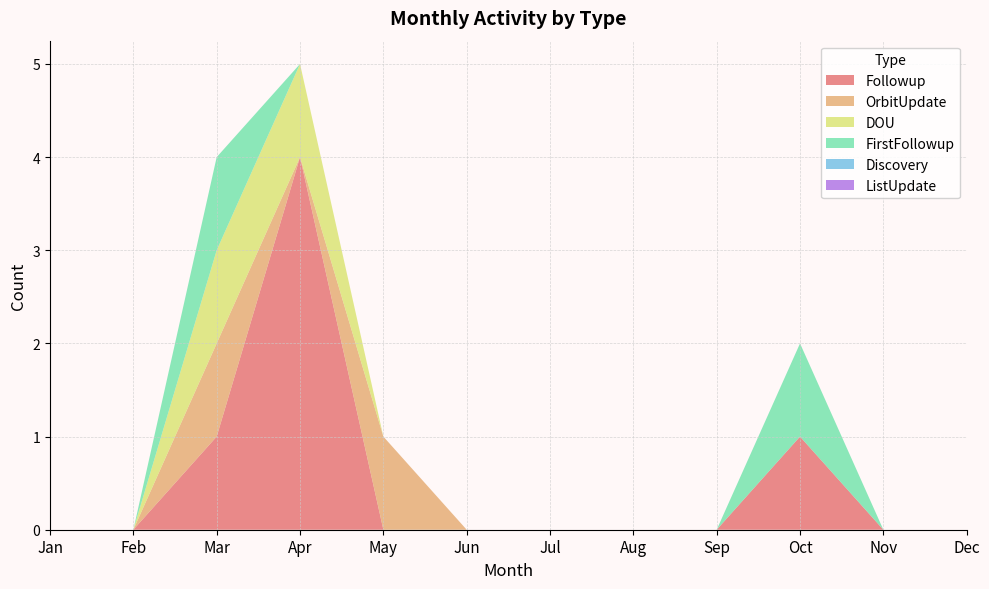

Reading left to right, transcribe all the data shown in this chart.

Followup: 0	0	1	4	0	0	0	0	0	1	0	0
OrbitUpdate: 0	0	1	0	1	0	0	0	0	0	0	0
DOU: 0	0	1	1	0	0	0	0	0	0	0	0
FirstFollowup: 0	0	1	0	0	0	0	0	0	1	0	0
Discovery: 0	0	0	0	0	0	0	0	0	0	0	0
ListUpdate: 0	0	0	0	0	0	0	0	0	0	0	0